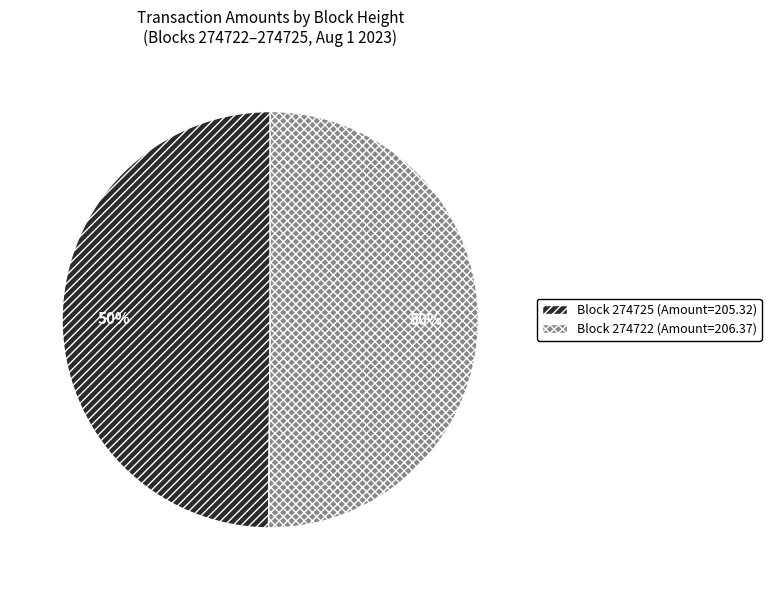

Combined, do Block 274722 (Amount=206.37) and Block 274725 (Amount=205.32) account for over 50%?

Yes